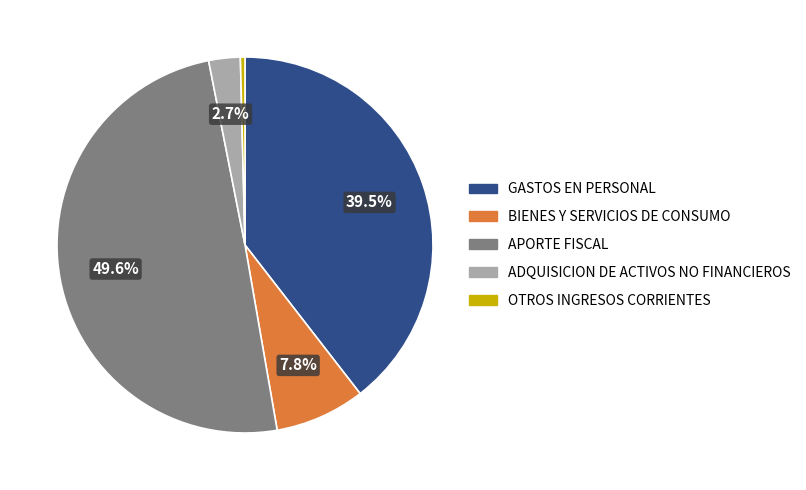

To the nearest percent, what is the difference between the largest and smallest slice percentages?

49%